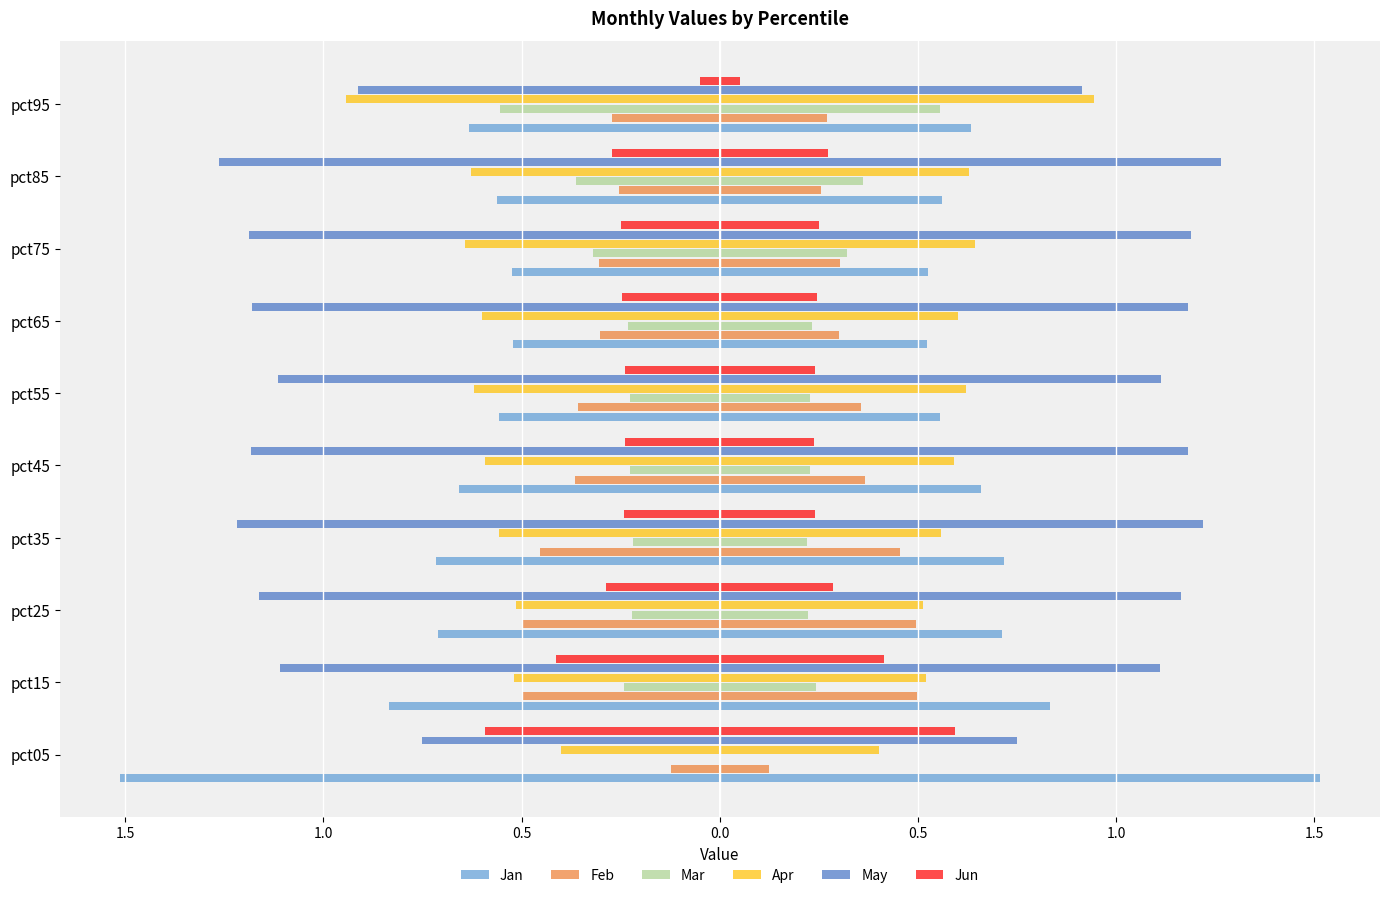

What is the difference between the maximum and minimum values in the Jan series?

1.0